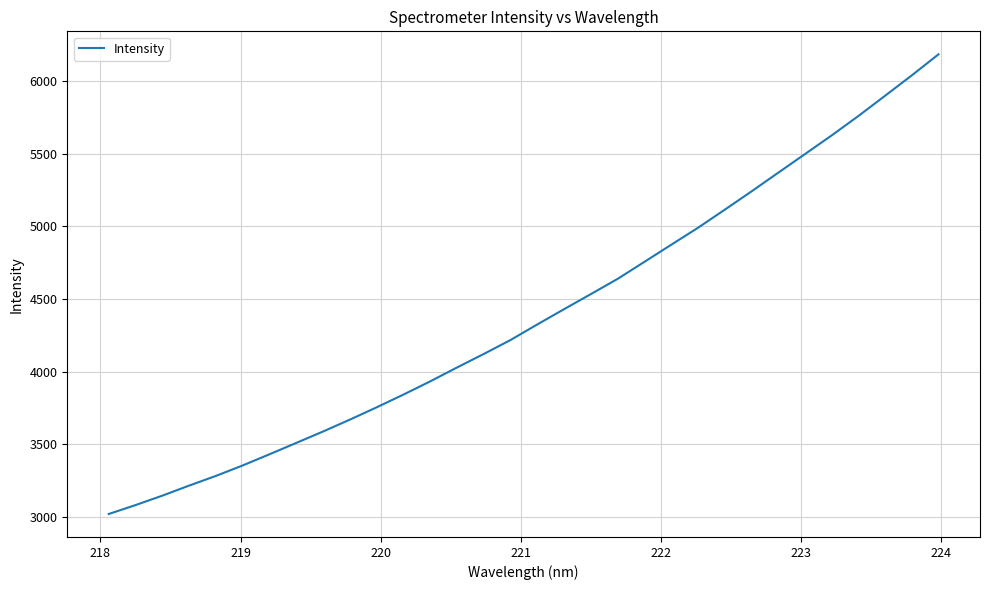

What is the smallest value displayed?

3021.3